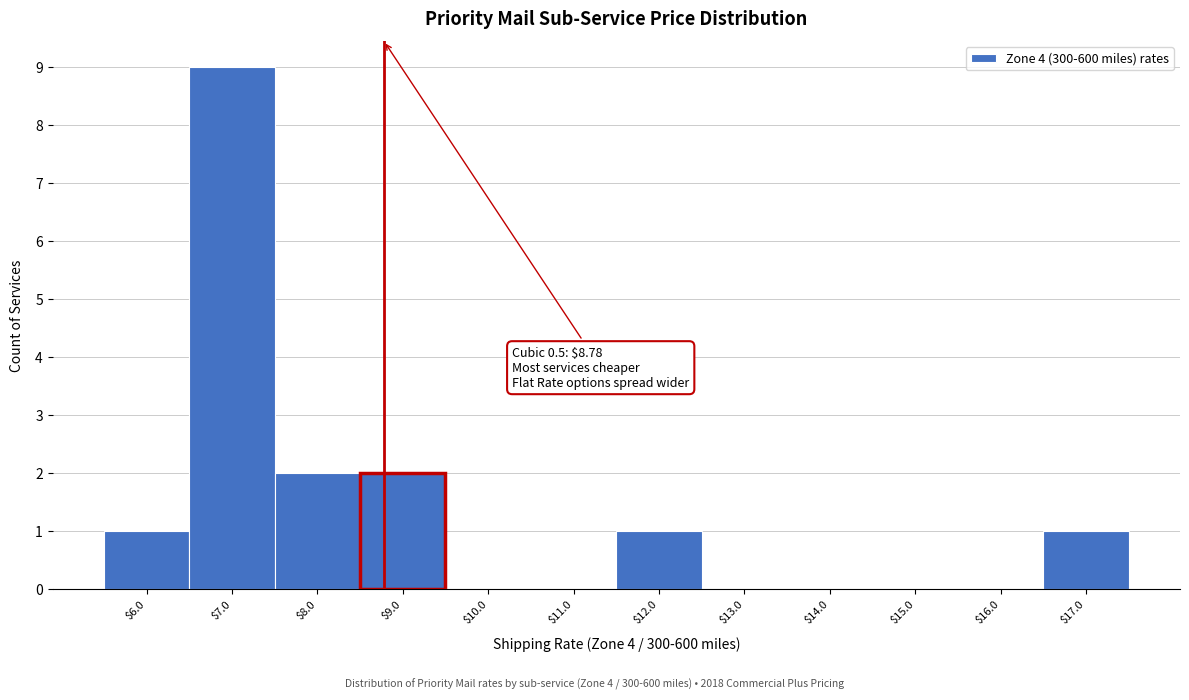

Which range on the x-axis has the tallest bar?

6.5 to 7.5